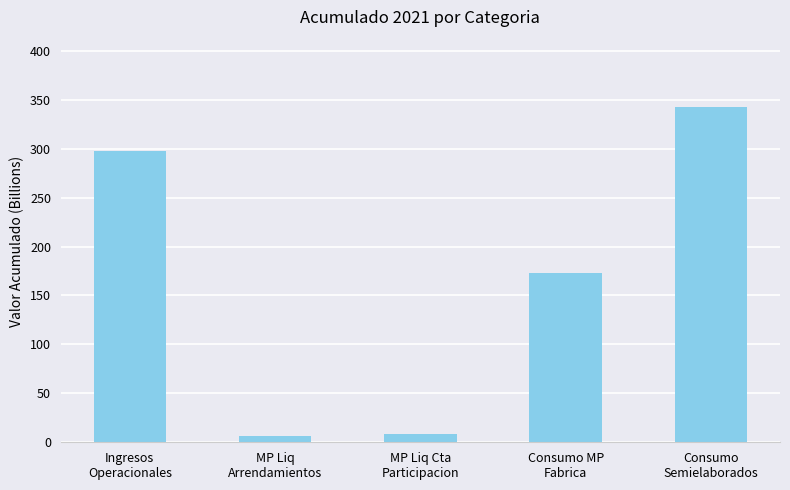

What is the greatest value displayed?

342.8